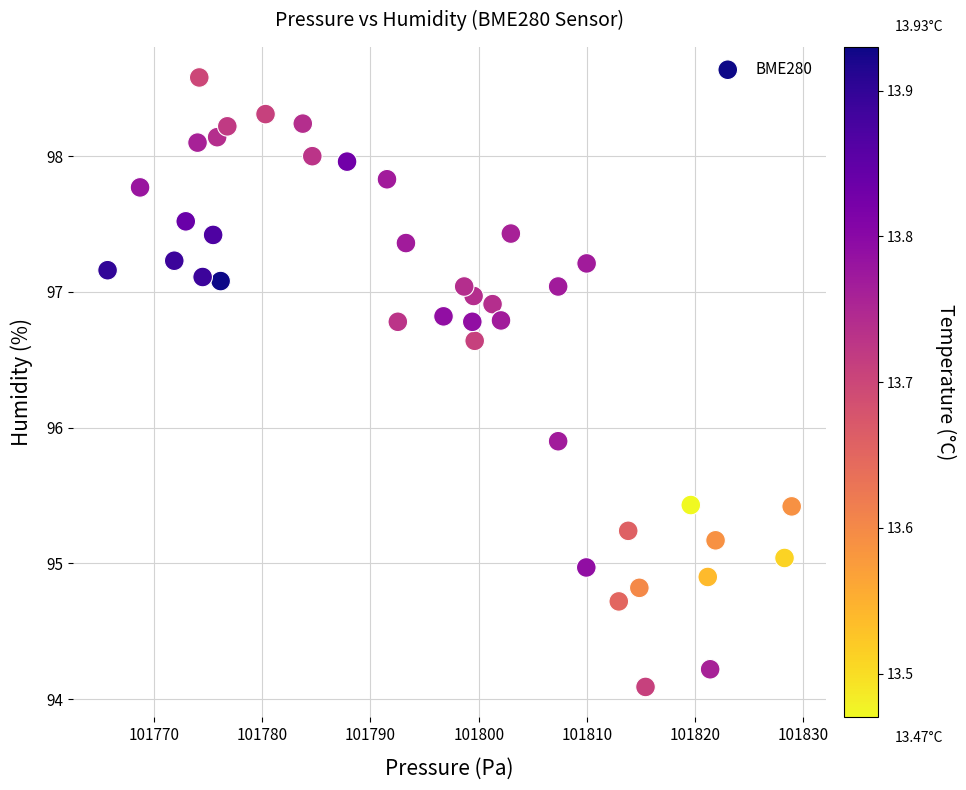

What Y value in the scatter plot is closest to 96?

95.9